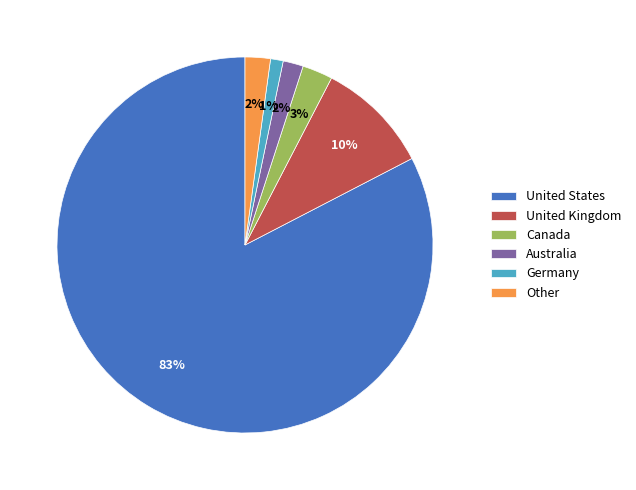

To the nearest percent, what is the average slice percentage?

17%